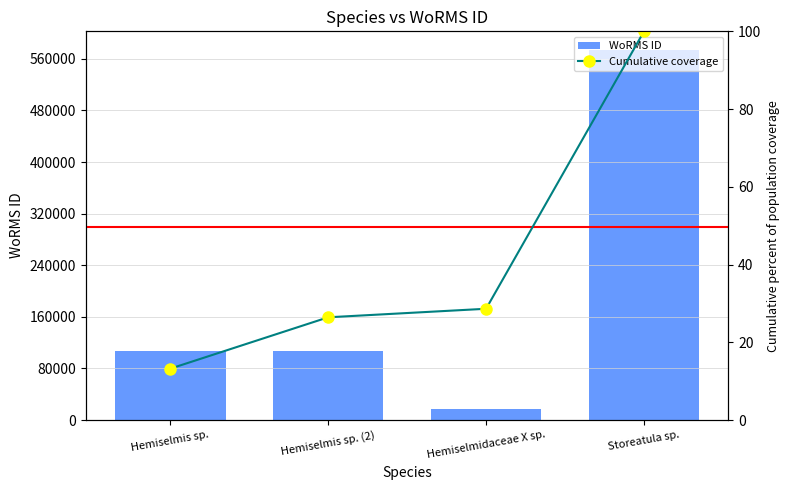

What is the spread (max minus min) of values at Hemiselmis sp.?

106273.8